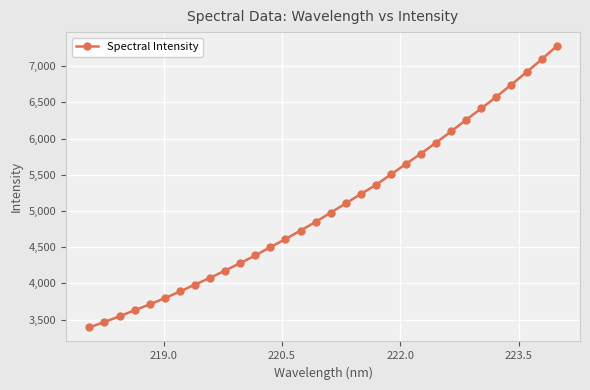

What is the greatest value displayed?

7274.0